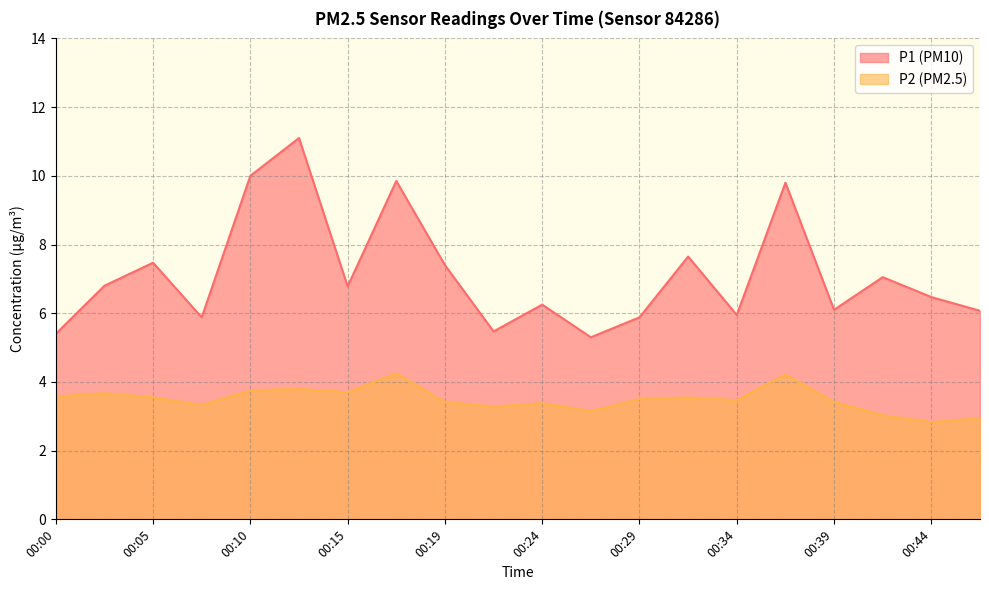

What is the value of the P1 point at the 5th from the left?

10.0